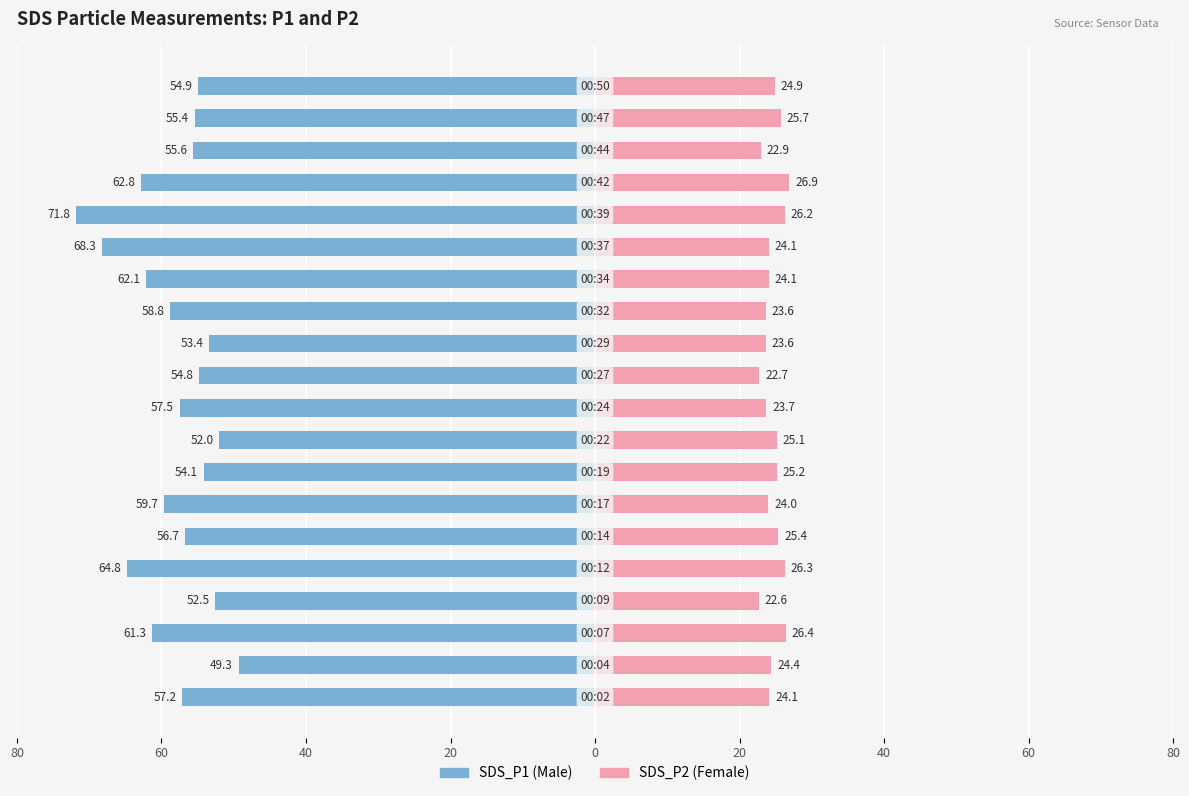

At 0, list the series in order from smallest to largest.

SDS_P1, SDS_P2